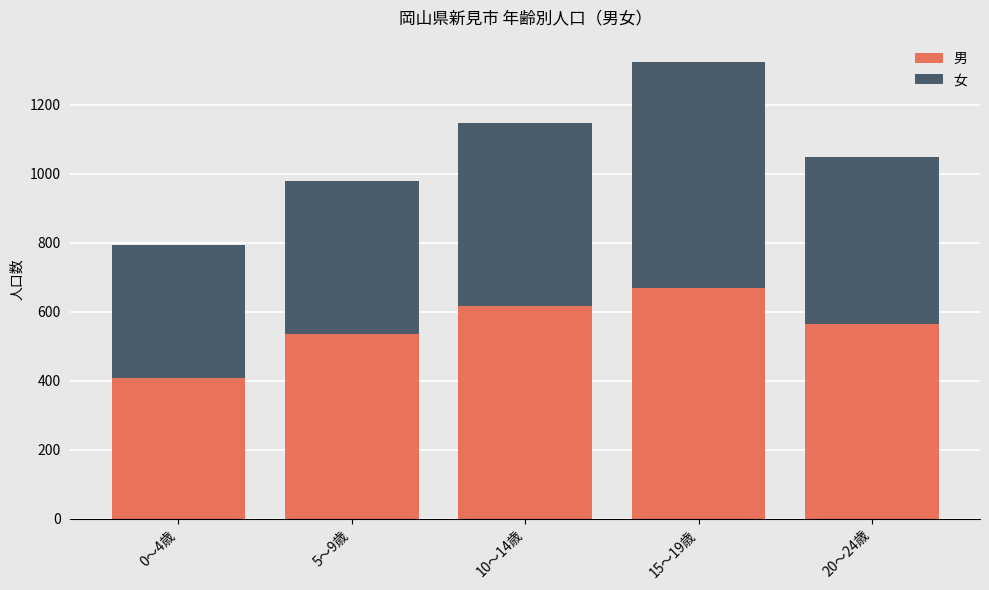

How many data points does each series have?

5